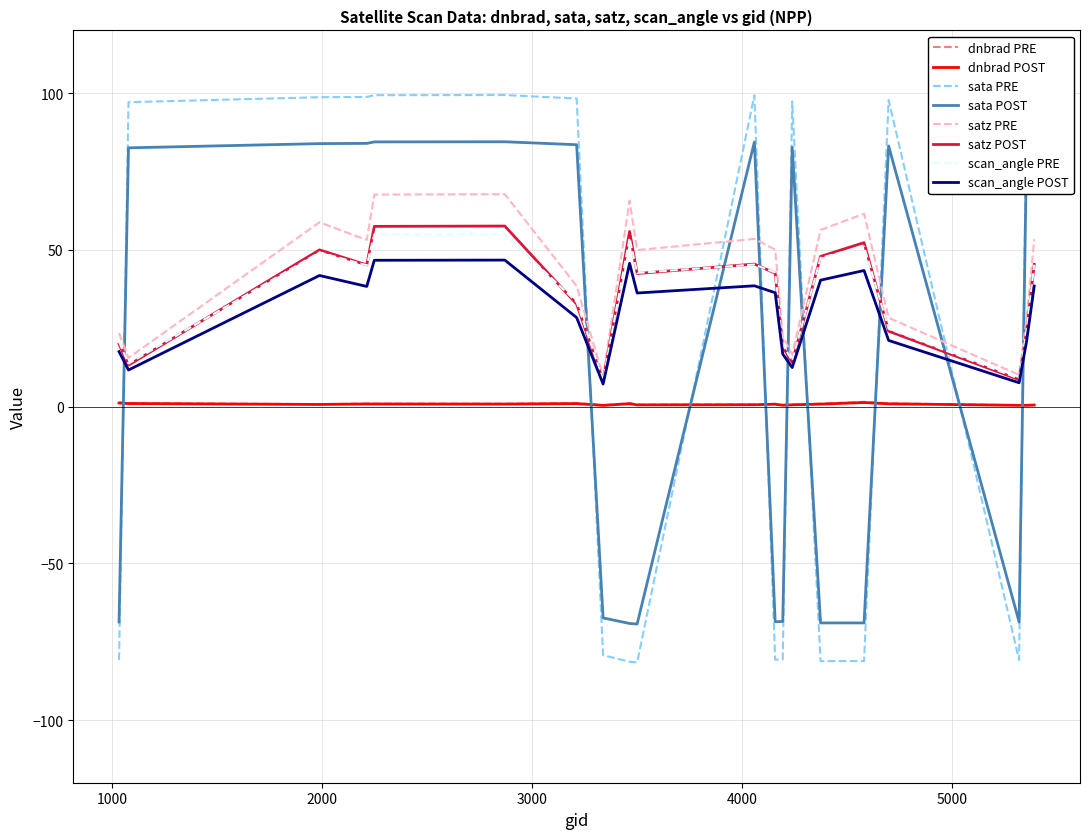

What is the greatest value displayed?

99.4